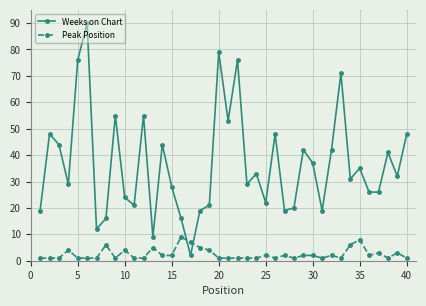

True or false: Weeks on Chart and Peak Position intersect in this chart.

True